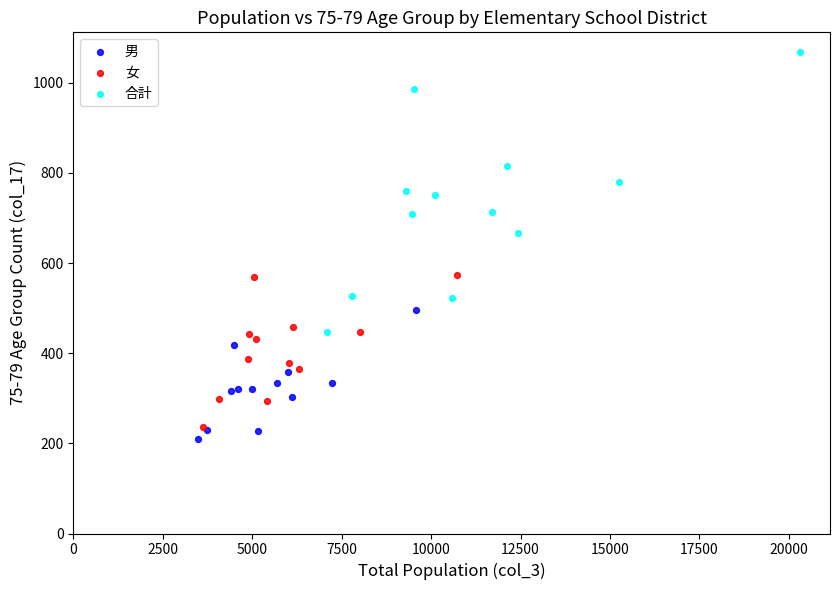

Which series has the largest Y range (max minus min)?

合計